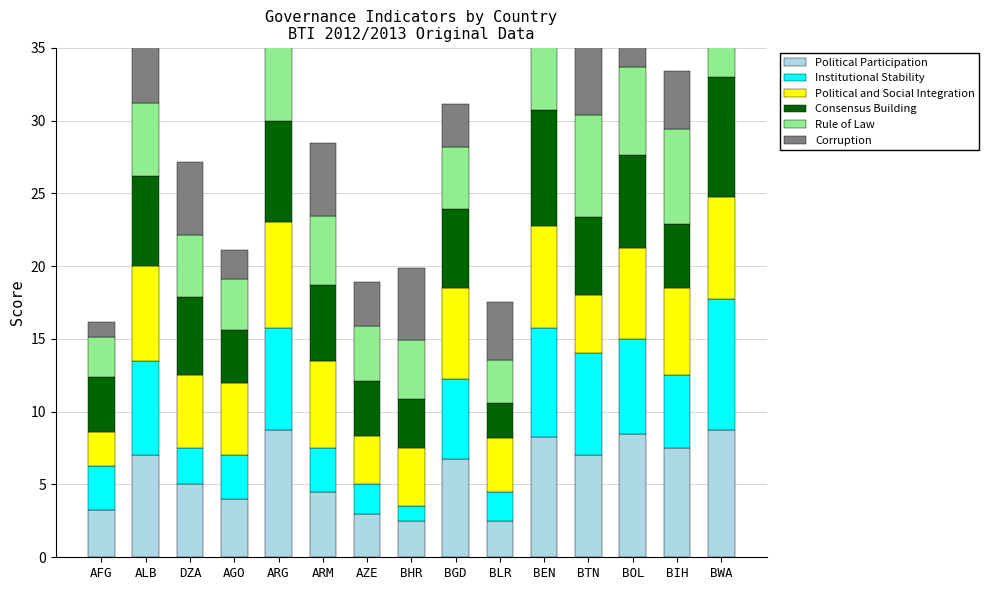

Between AGO and BTN, which is larger?

BTN